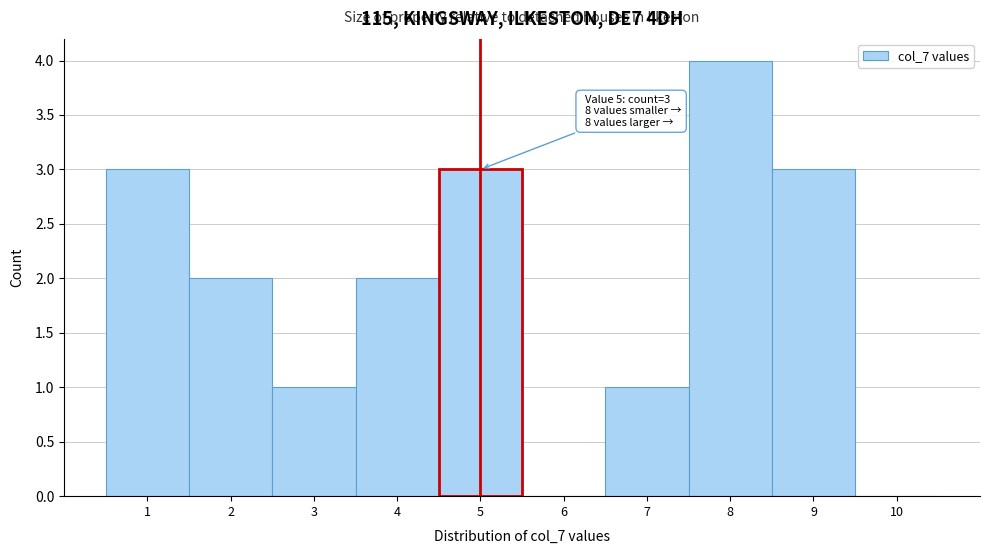

Which range on the x-axis has the tallest bar?

7.5 to 8.5